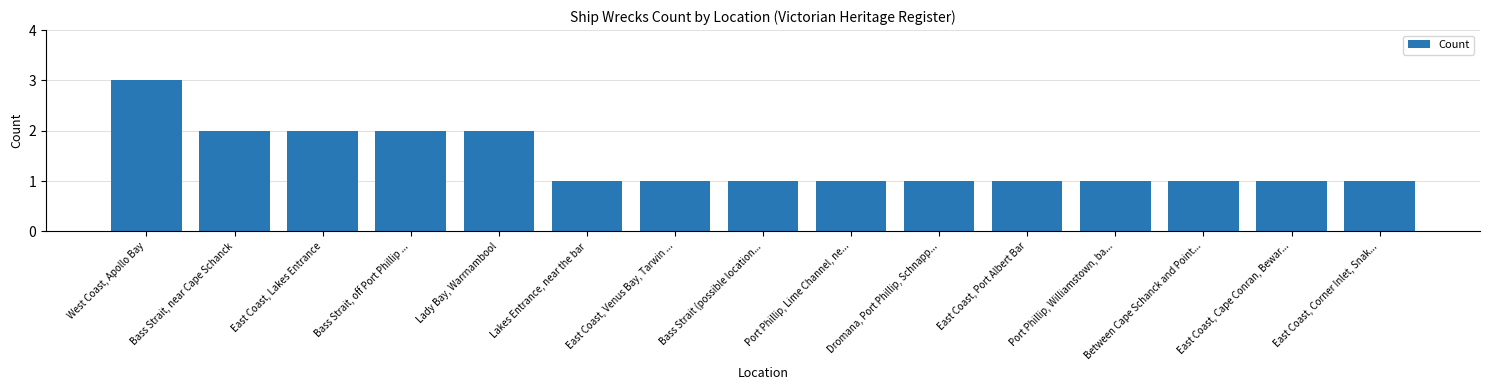

What is the difference between the maximum and second lowest values?

2